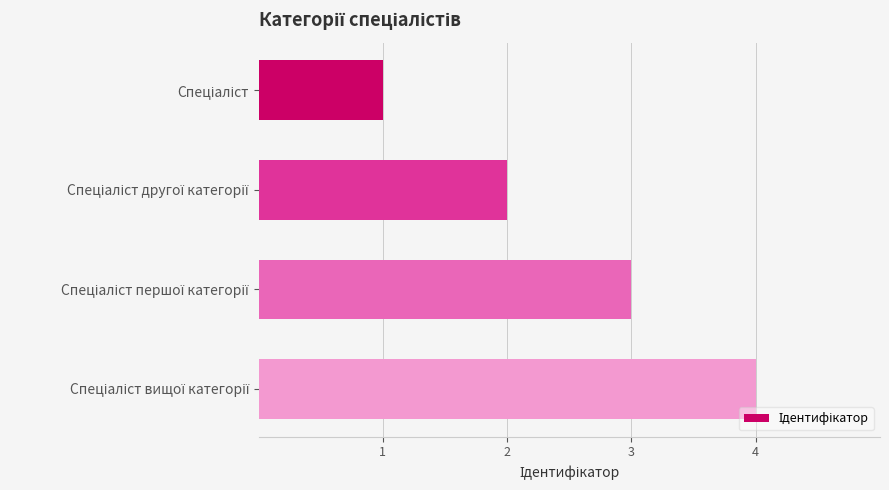

What is the greatest value displayed?

4